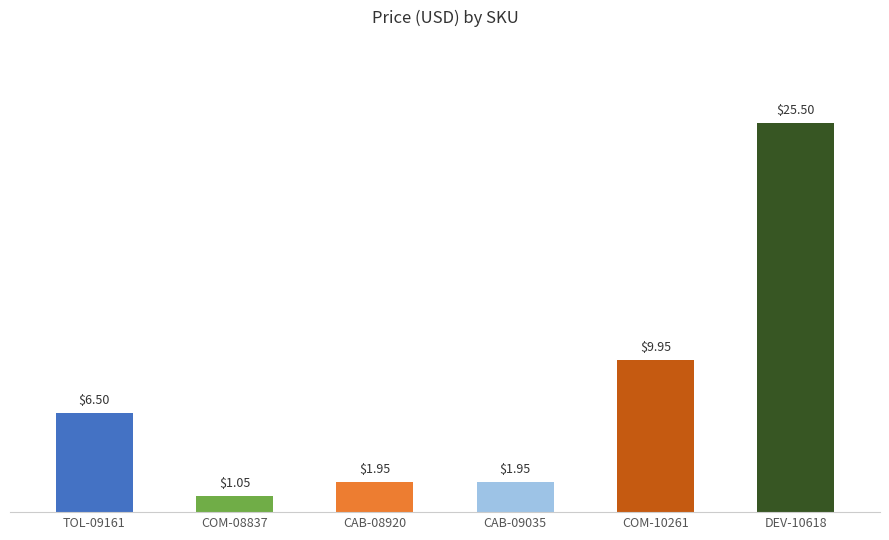

Which has a higher value, TOL-09161 or CAB-08920?

TOL-09161